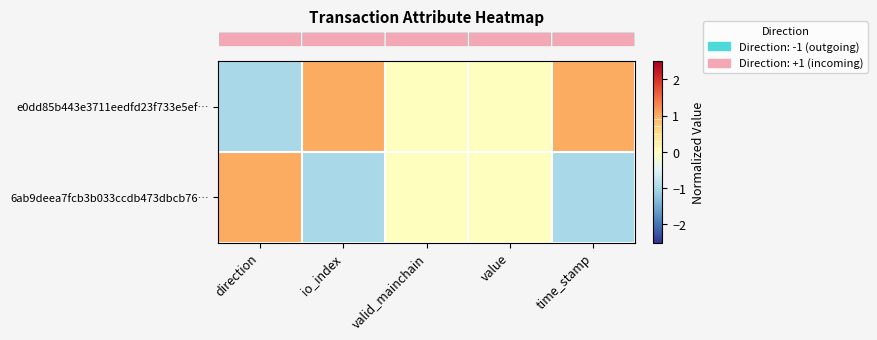

What is the smallest value displayed?

-1